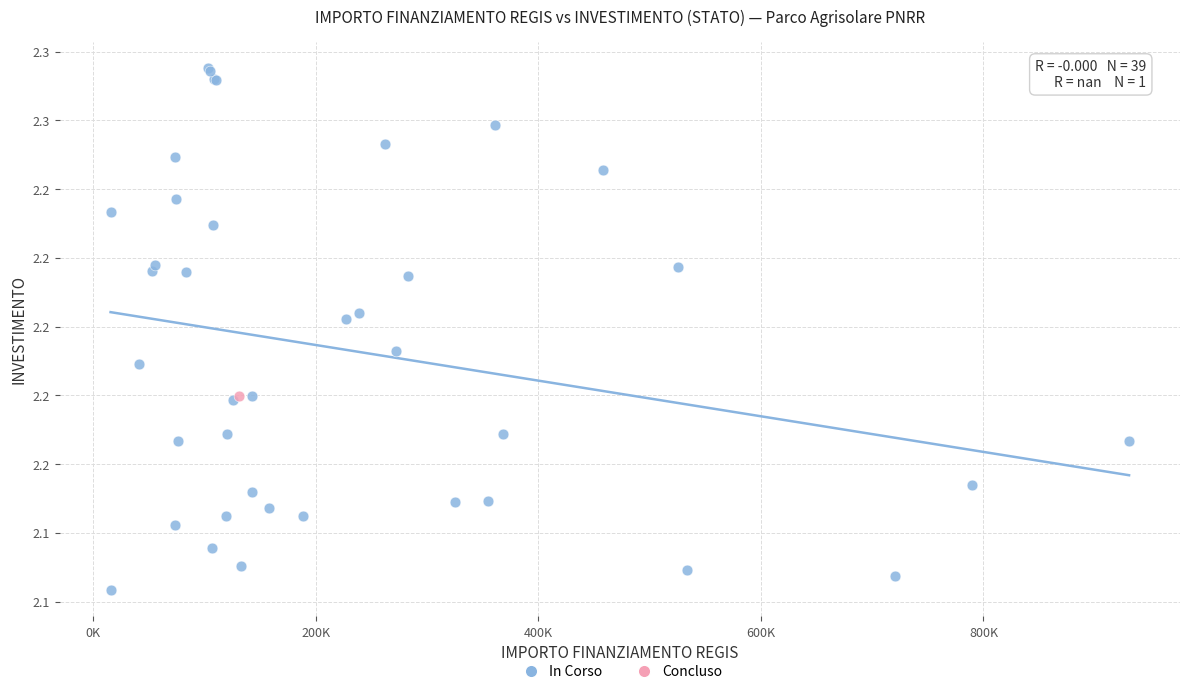

What are all the series names shown in the legend?

In Corso, Concluso